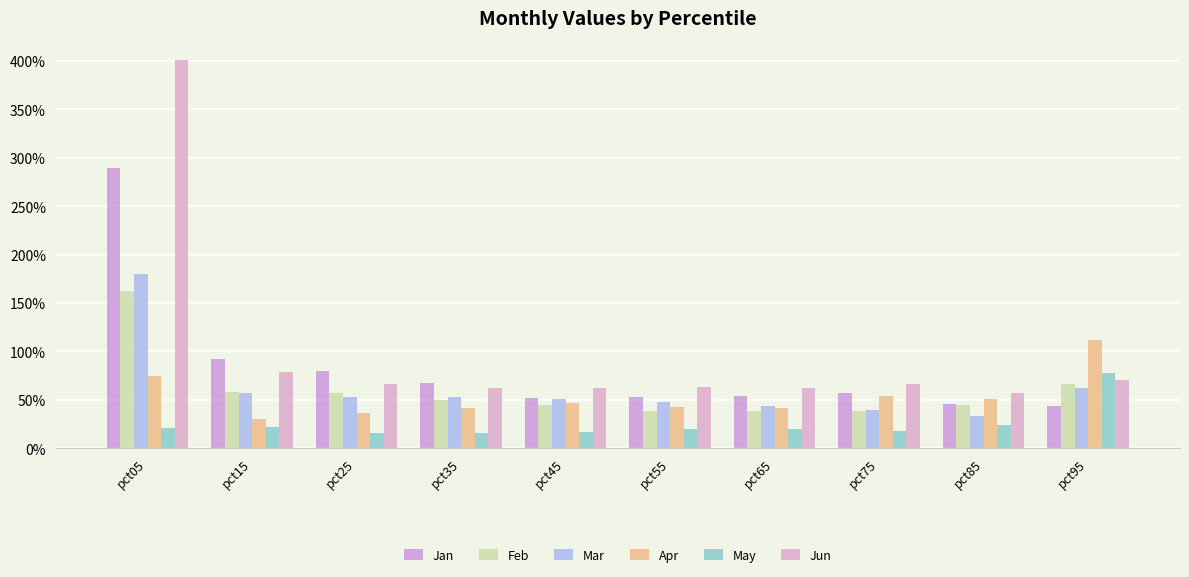

Are the bars grouped side by side (vs. stacked)?

Yes